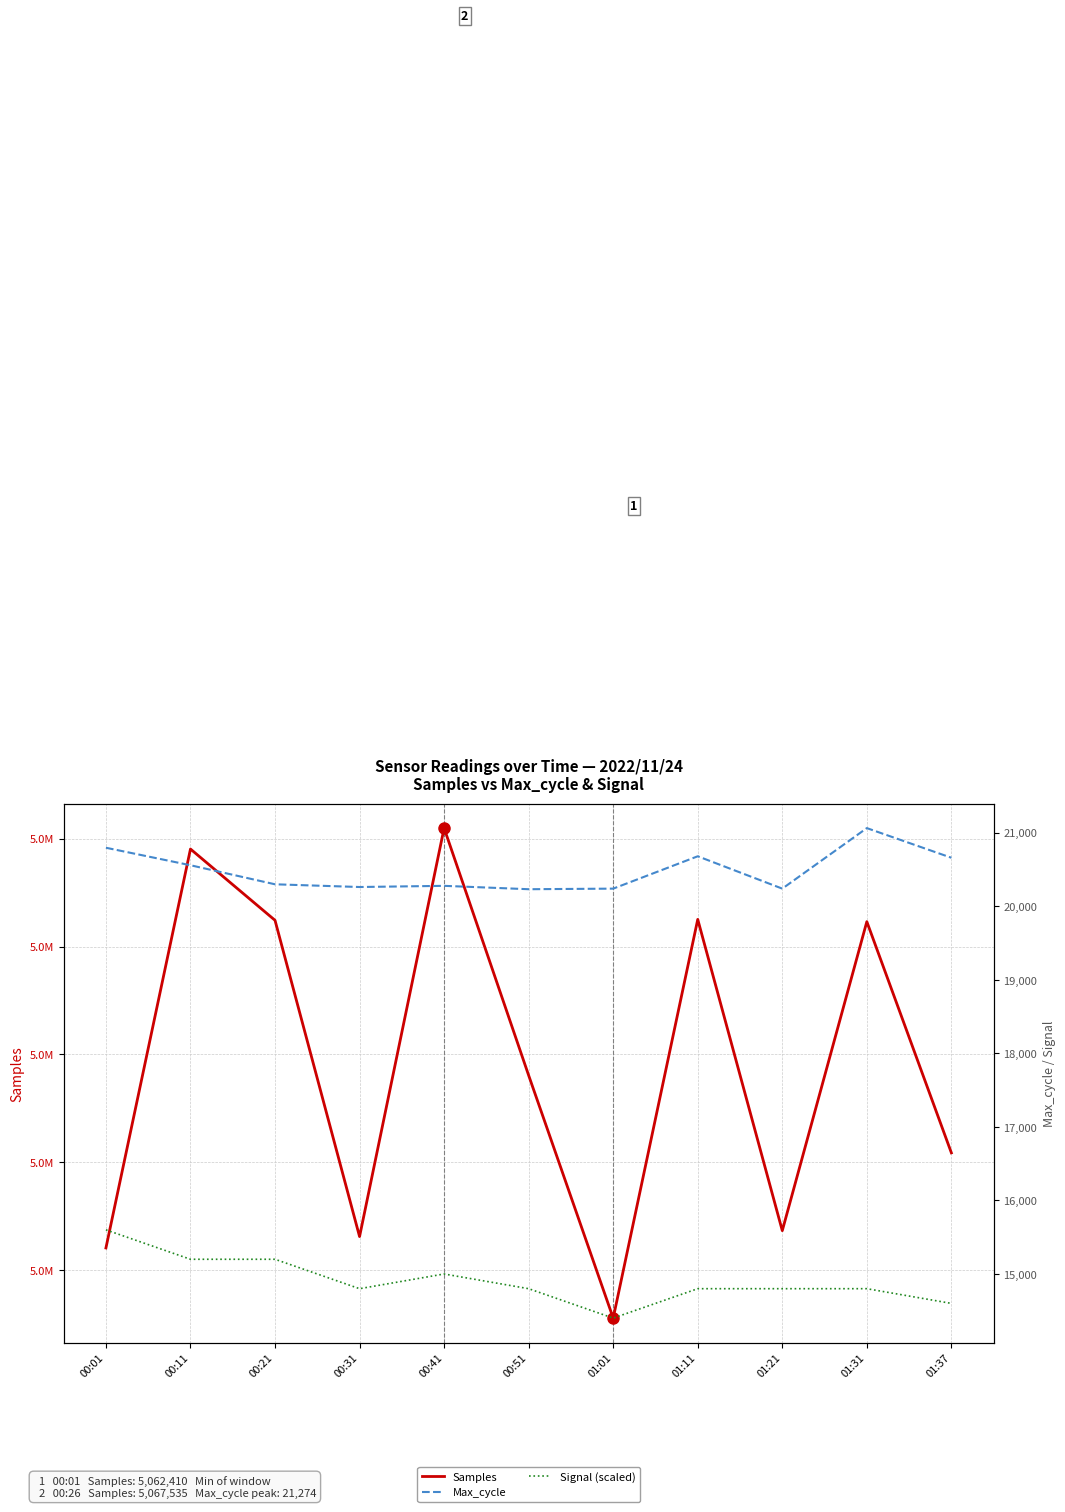

How many data points in Signal (scaled) are less than 14800?

2